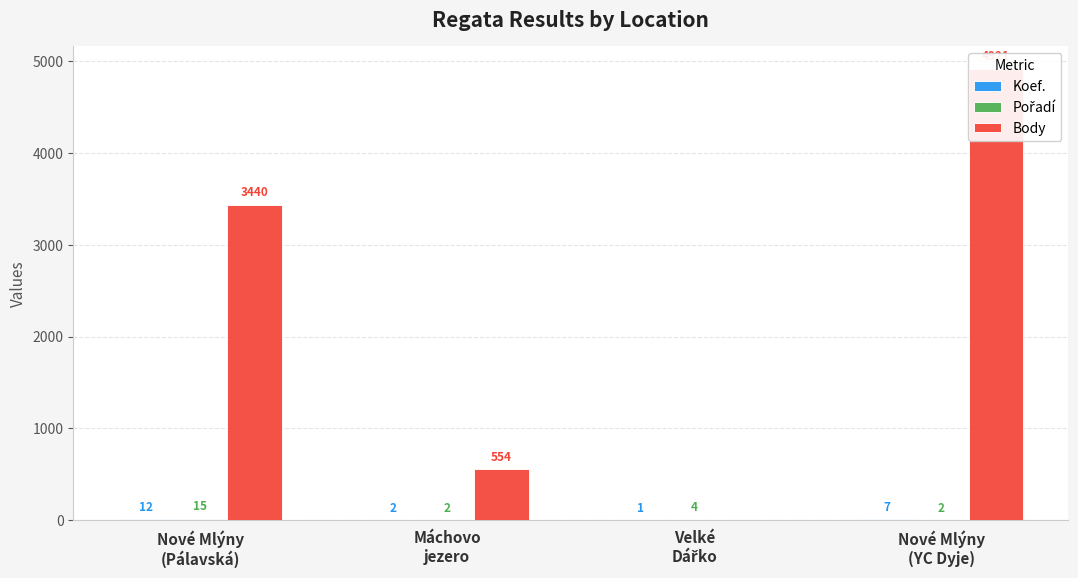

Which series has the widest spread of values?

Body